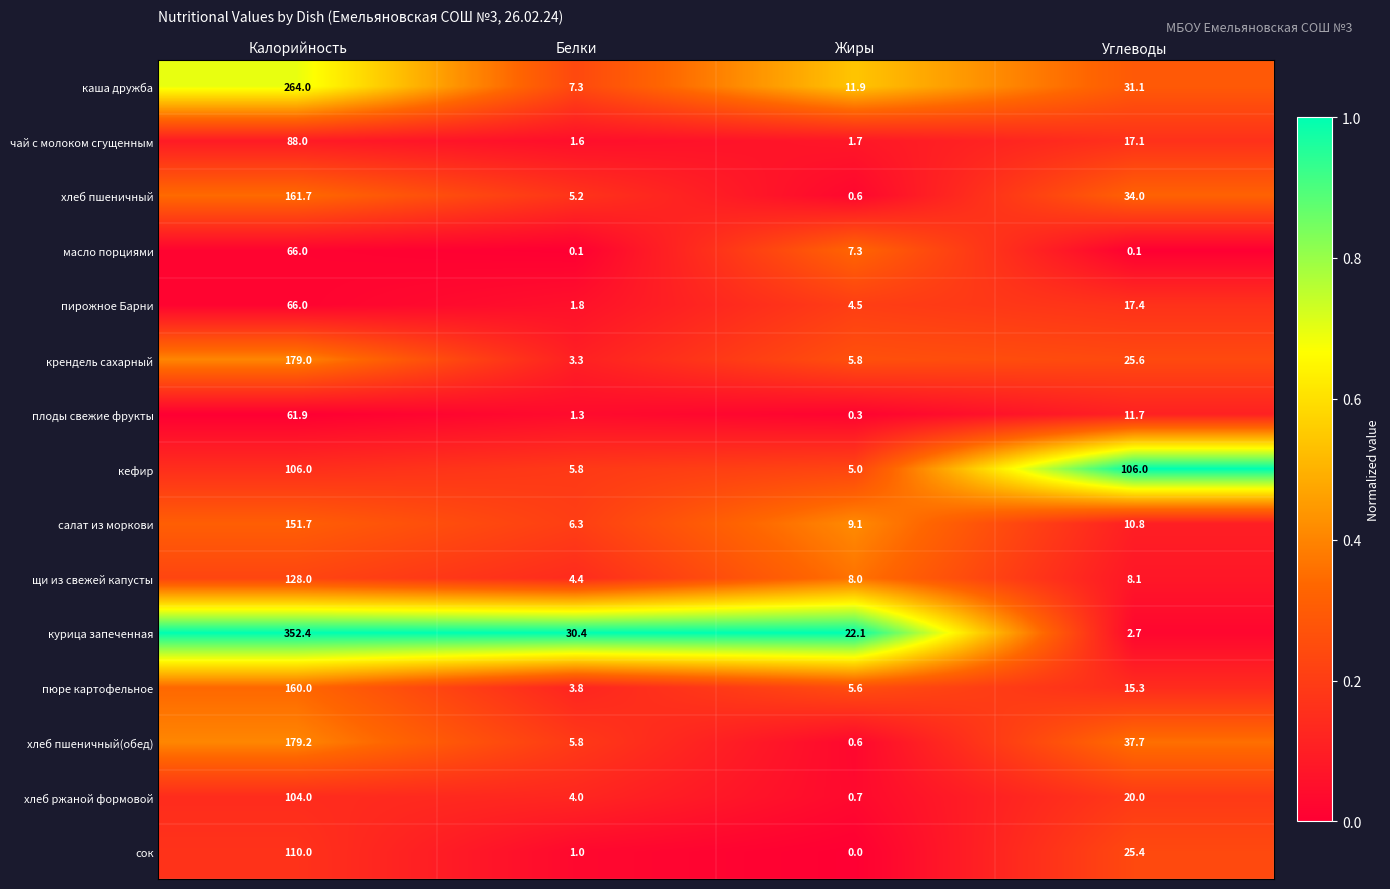

The кефир series shows 106.0 at Углеводы. True or false?

True